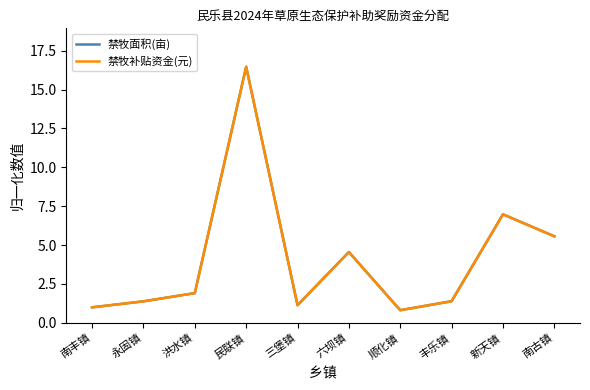

In 禁牧补贴资金(元), how many points are higher than both neighbors (excluding endpoints)?

3